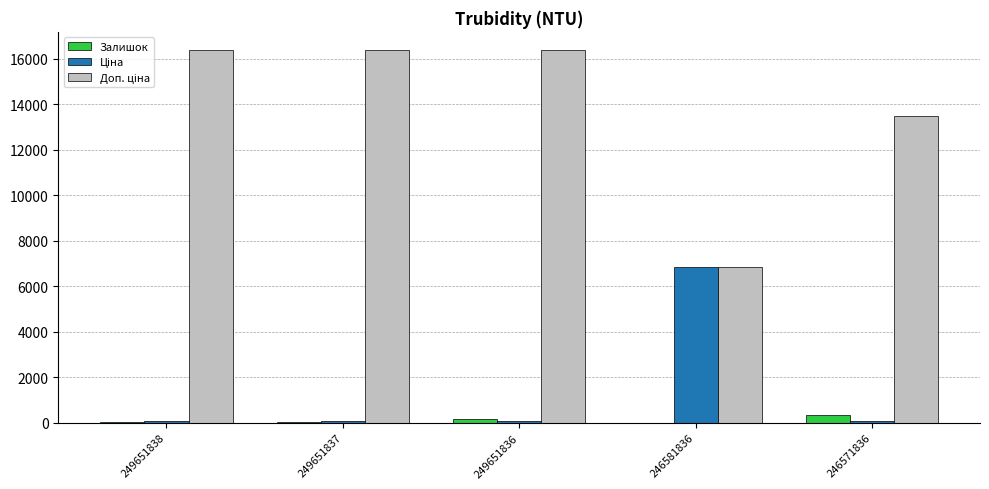

The Залишок series shows 326.0 at 246571836. True or false?

True